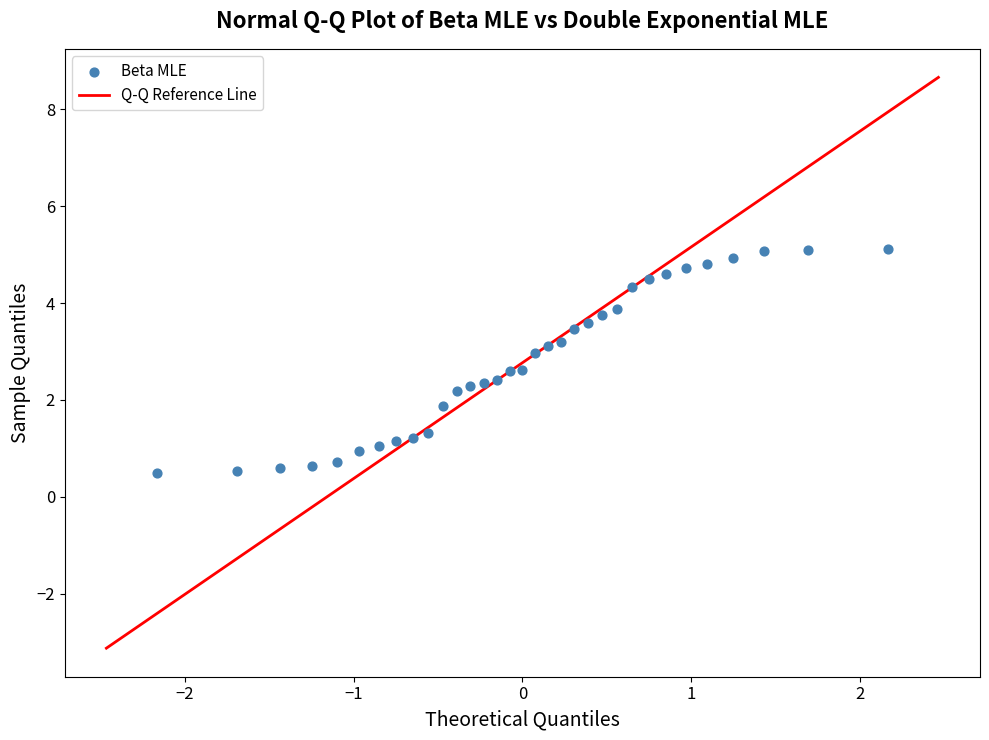

What is the range of Y values (max minus min)?

4.6